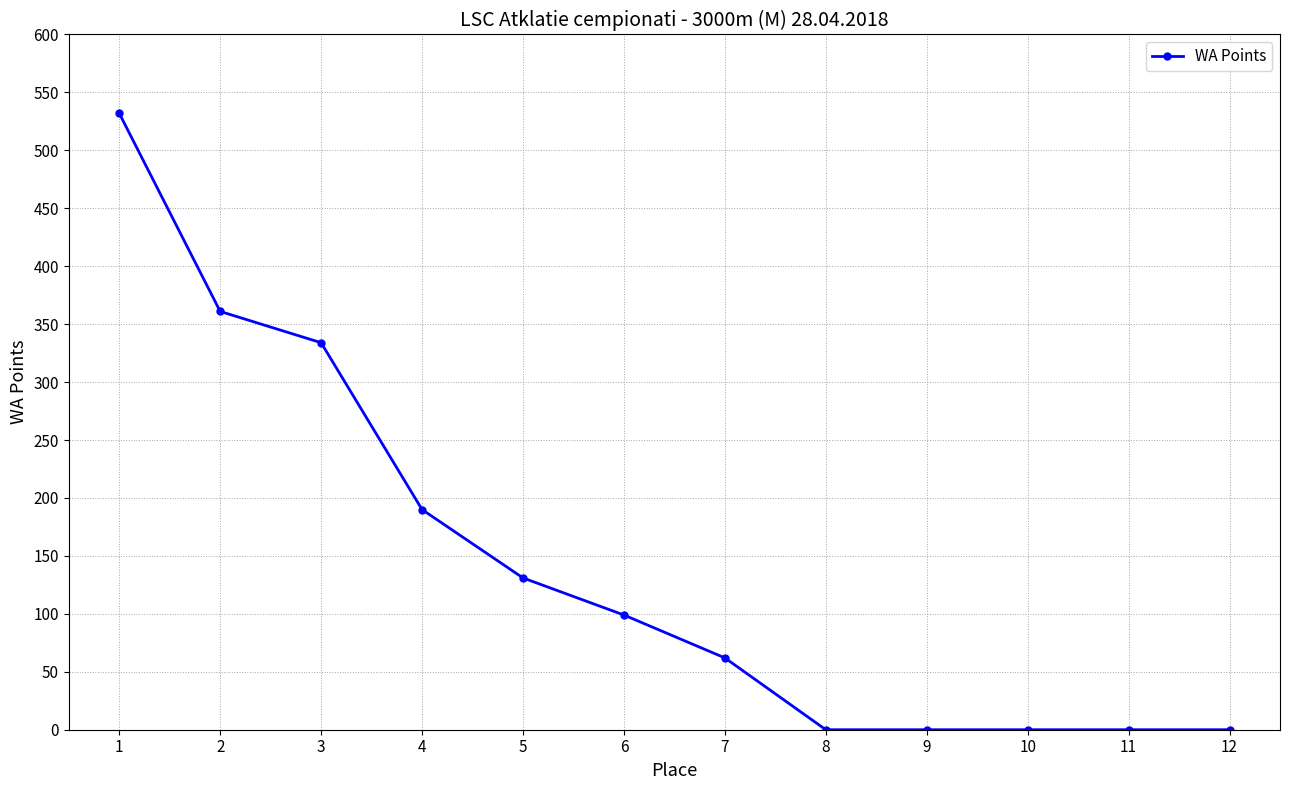

What is the maximum value shown in the chart?

532